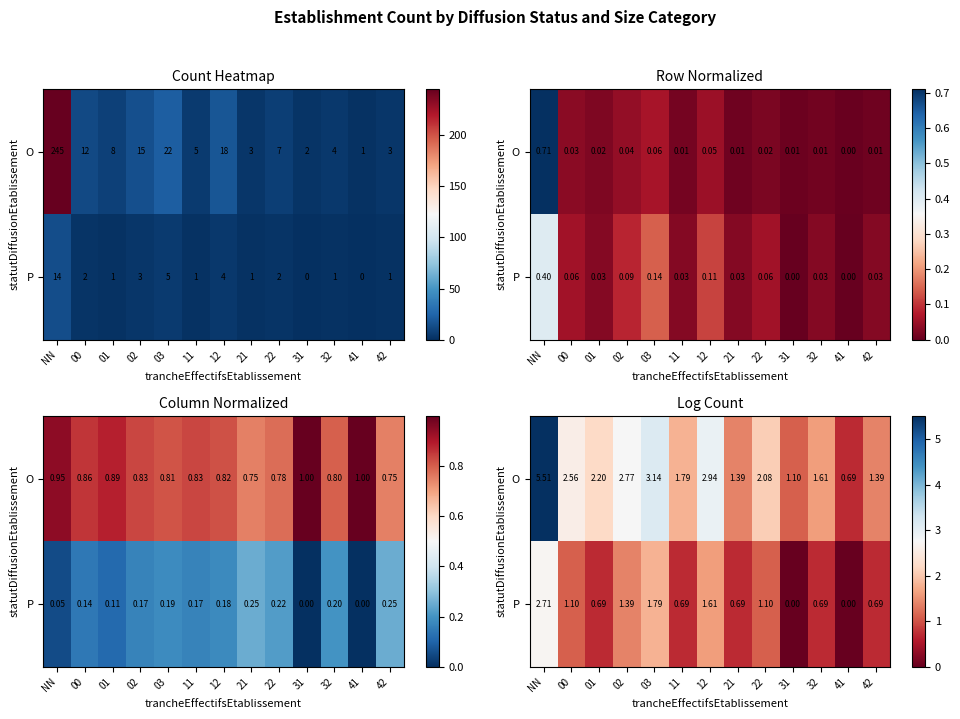

At how many categories does at least one series exceed 4?

1